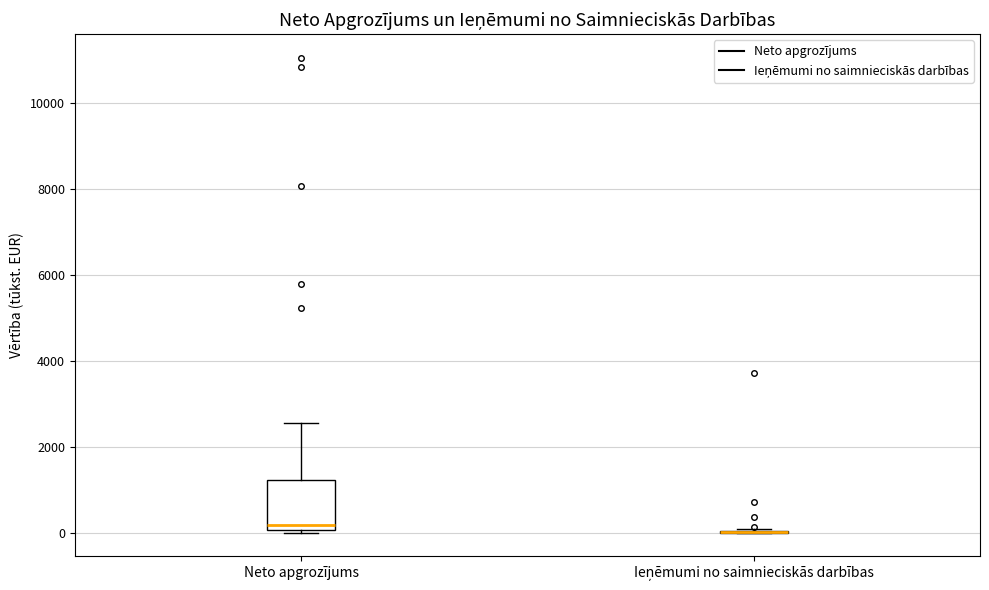

Reading left to right, transcribe this box plot: for each box, give where its median line is, the range the box spans, and where its two whiskers end, as read against the y-axis. The values are not printed on the chart, so give them approximately, as read against the axis.

Neto apgrozījums: median 200, box 0 to 1200, whiskers 0 to 2600
Ieņēmumi no saimnieciskās darbības: box collapsed to a line at 0, whiskers 0 to 0